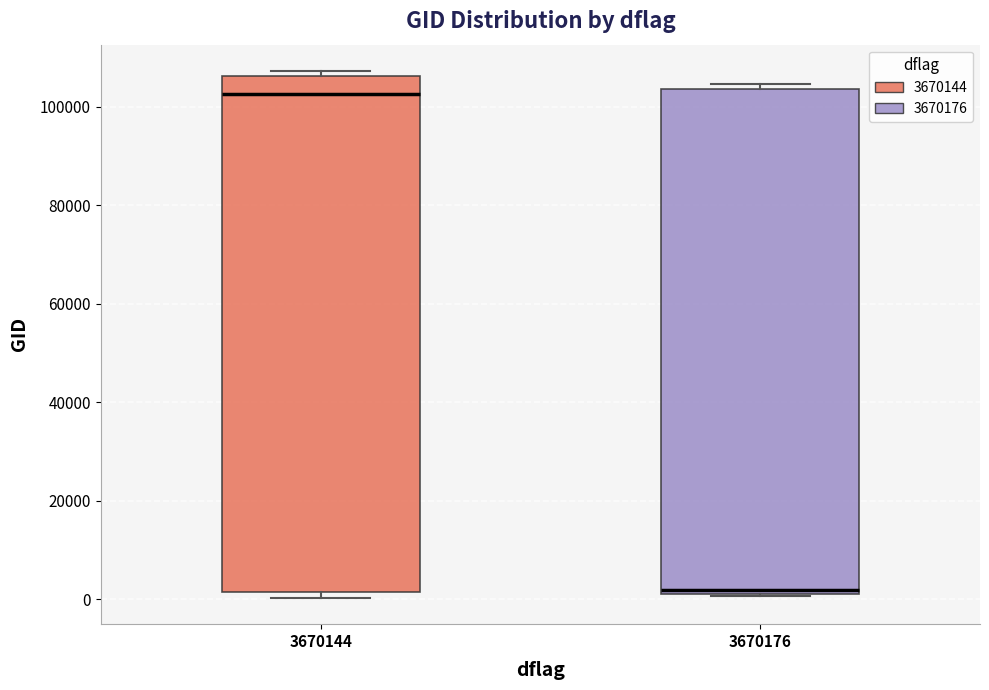

Where does the median line of the box at x = 3670176 sit on the y-axis? The values are not printed on the chart, so give them approximately, as read against the axis.

2000